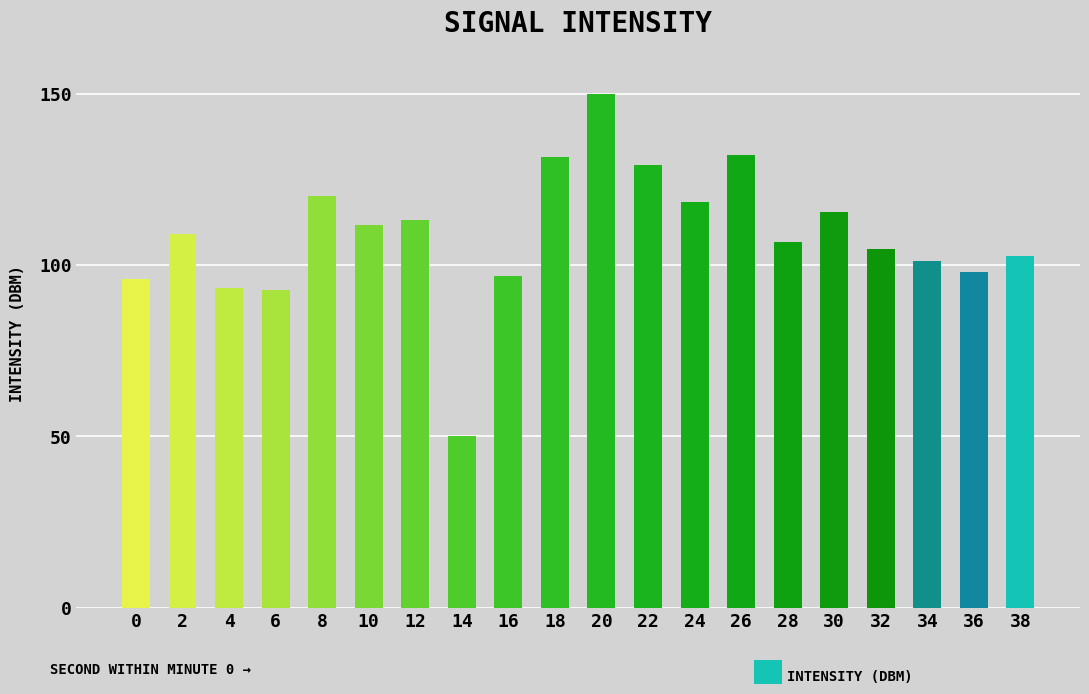

Approximately how many times larger is the value at 18 compared to 4?

1.4